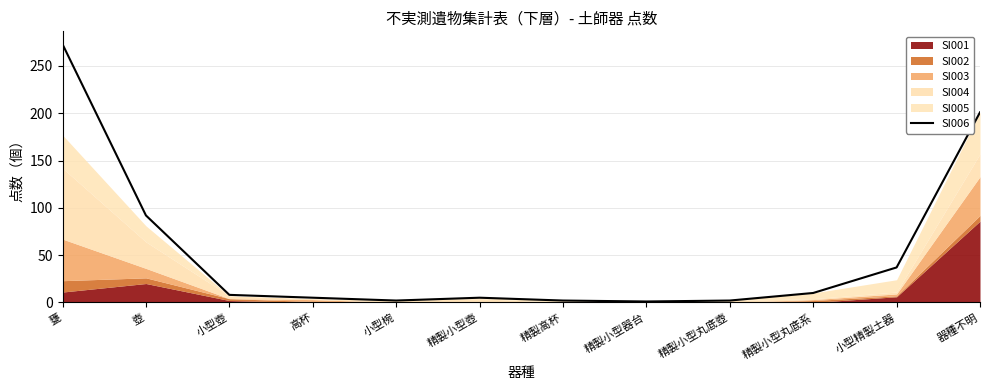

At which category does the chart reach its minimum across all series?

精製小型器台